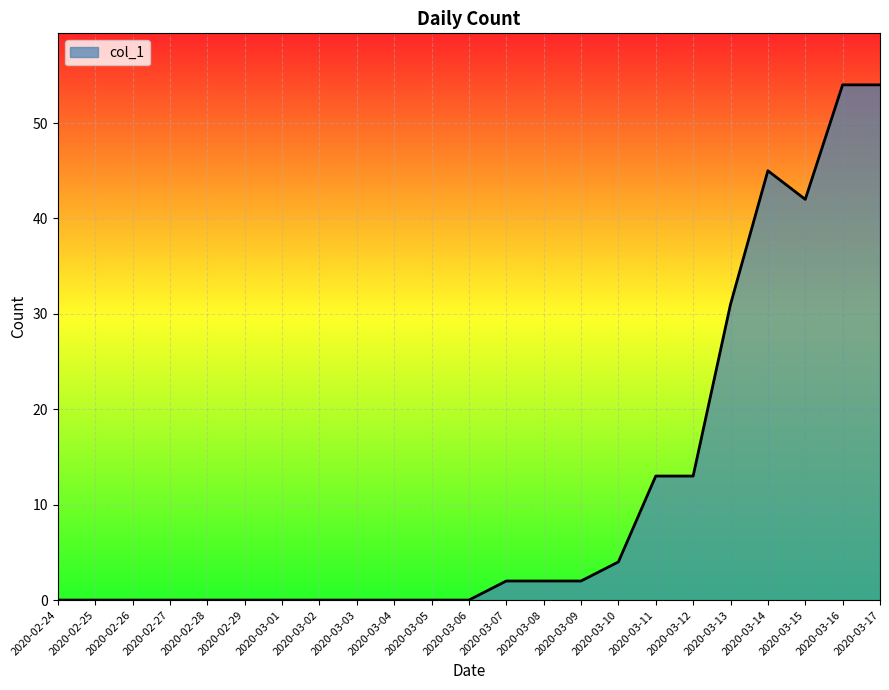

Does the chart have visible grid lines?

Yes